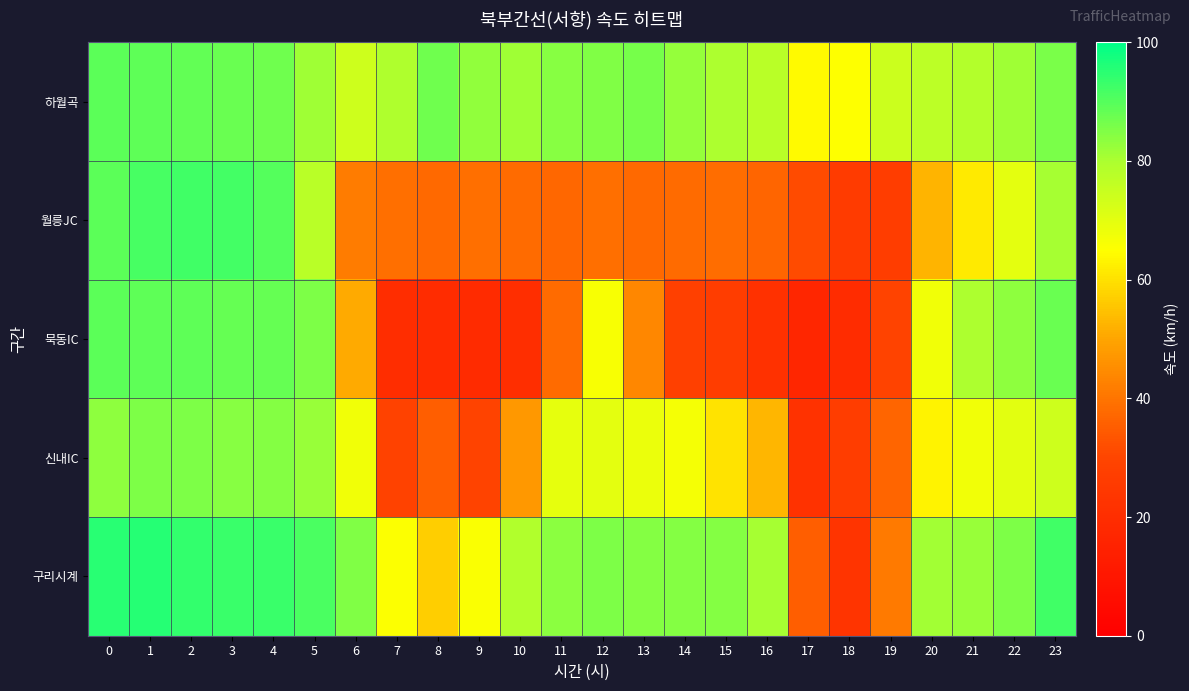

What is the maximum value shown in the chart?

95.6